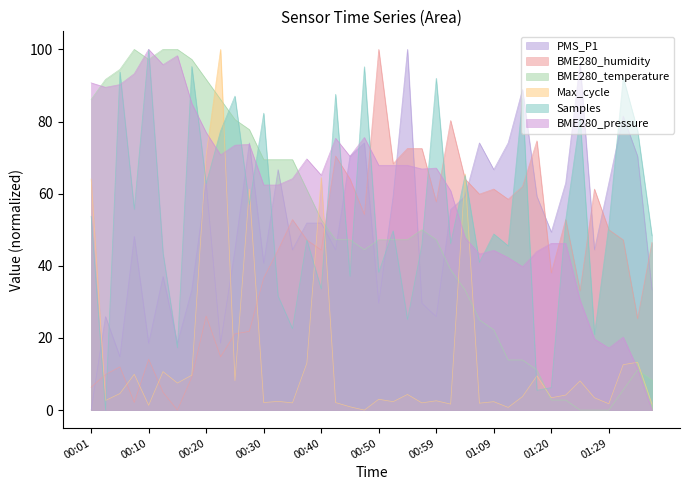

Does the chart have visible grid lines?

No